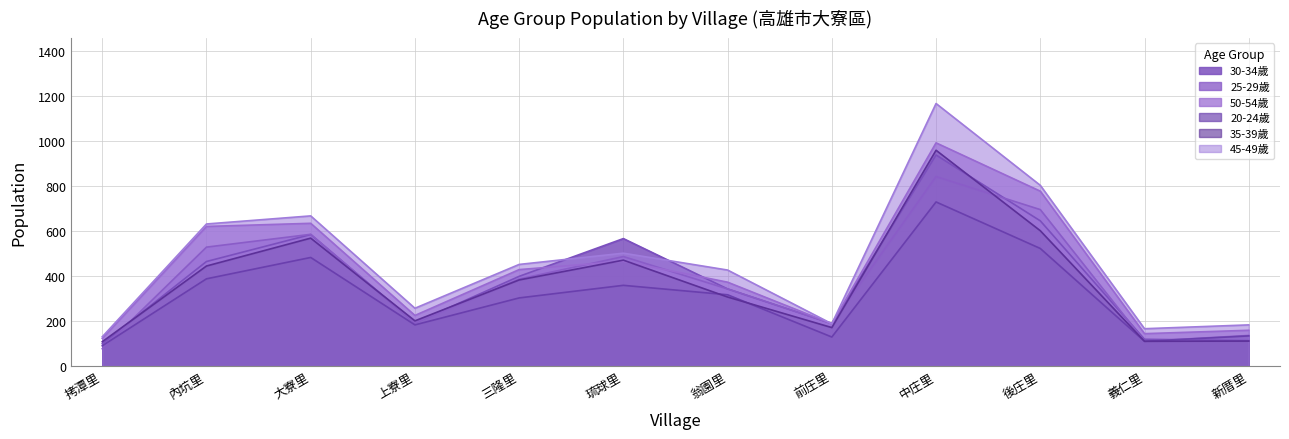

Reading right to left, list all the values displayed in this chart.

30-34歲: 新厝里=113	義仁里=119	後庄里=646	中庄里=939	前庄里=189	翁園里=343	琉球里=567	三隆里=399	上寮里=192	大寮里=585	內坑里=465	拷潭里=99
25-29歲: 新厝里=136	義仁里=110	後庄里=696	中庄里=843	前庄里=189	翁園里=343	琉球里=487	三隆里=387	上寮里=192	大寮里=586	內坑里=529	拷潭里=77
50-54歲: 新厝里=159	義仁里=144	後庄里=778	中庄里=993	前庄里=188	翁園里=373	琉球里=466	三隆里=429	上寮里=225	大寮里=635	內坑里=621	拷潭里=123
20-24歲: 新厝里=134	義仁里=110	後庄里=523	中庄里=730	前庄里=129	翁園里=317	琉球里=359	三隆里=303	上寮里=183	大寮里=483	內坑里=388	拷潭里=90
35-39歲: 新厝里=111	義仁里=110	後庄里=602	中庄里=960	前庄里=171	翁園里=307	琉球里=471	三隆里=383	上寮里=201	大寮里=569	內坑里=445	拷潭里=108
45-49歲: 新厝里=183	義仁里=166	後庄里=804	中庄里=1168	前庄里=188	翁園里=427	琉球里=502	三隆里=452	上寮里=257	大寮里=668	內坑里=632	拷潭里=130